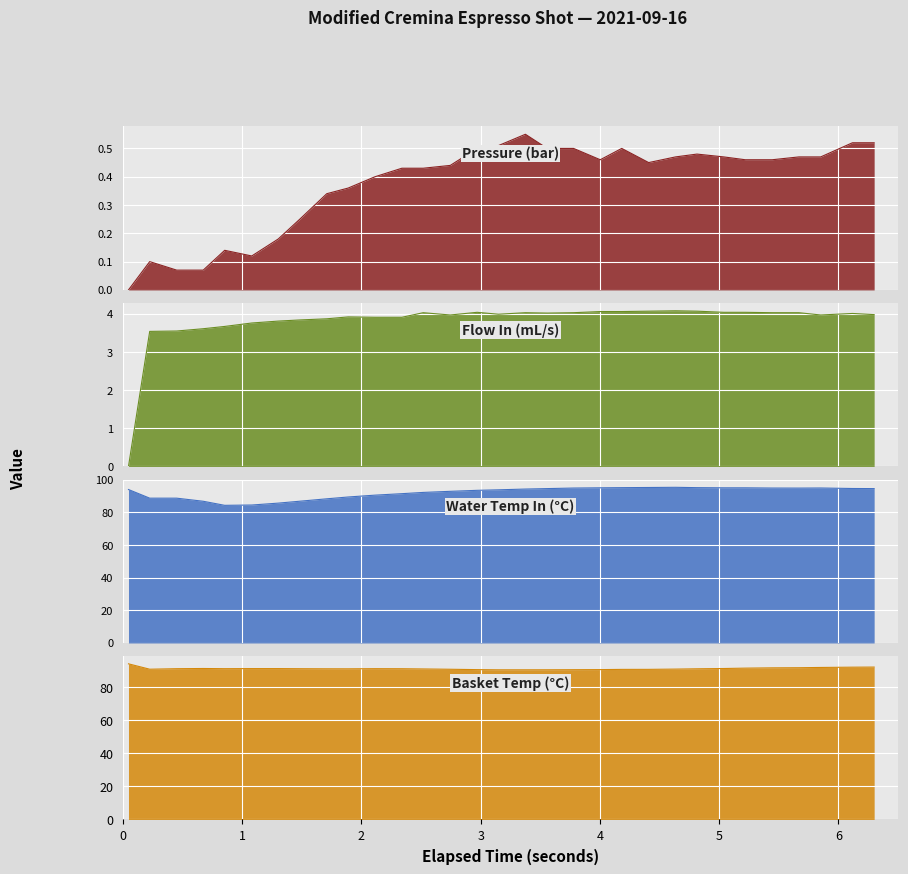

The pressure series shows 0.8 at 24. True or false?

False